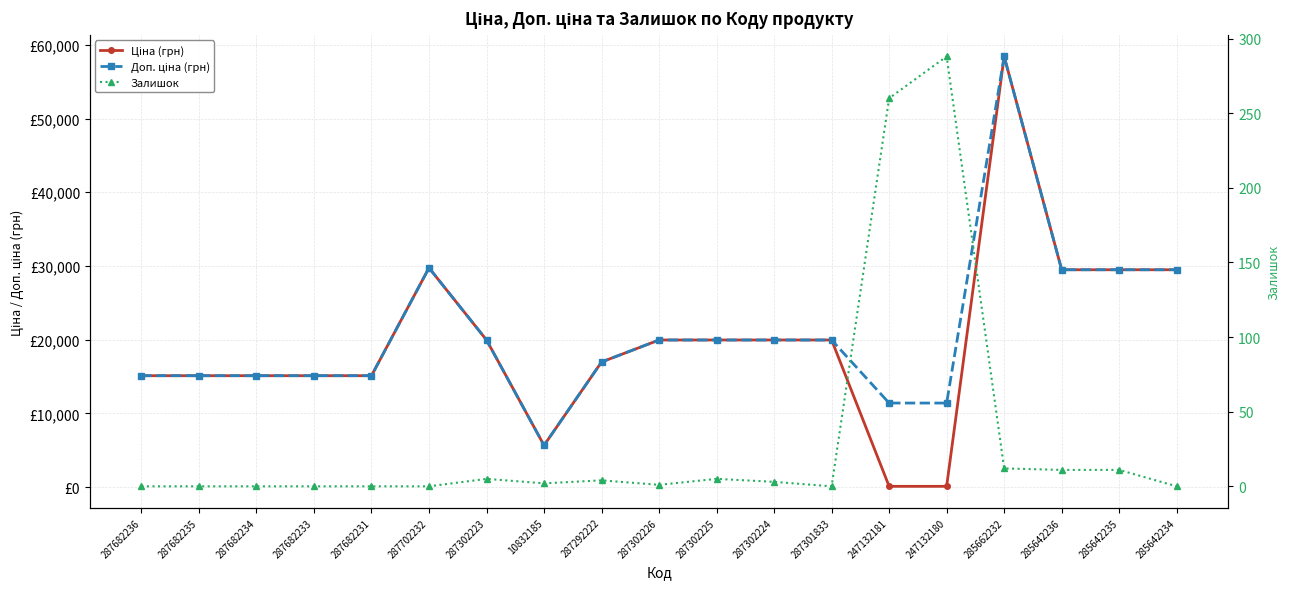

What is the difference between the second highest and minimum values in the Ціна (грн) series?

29633.2